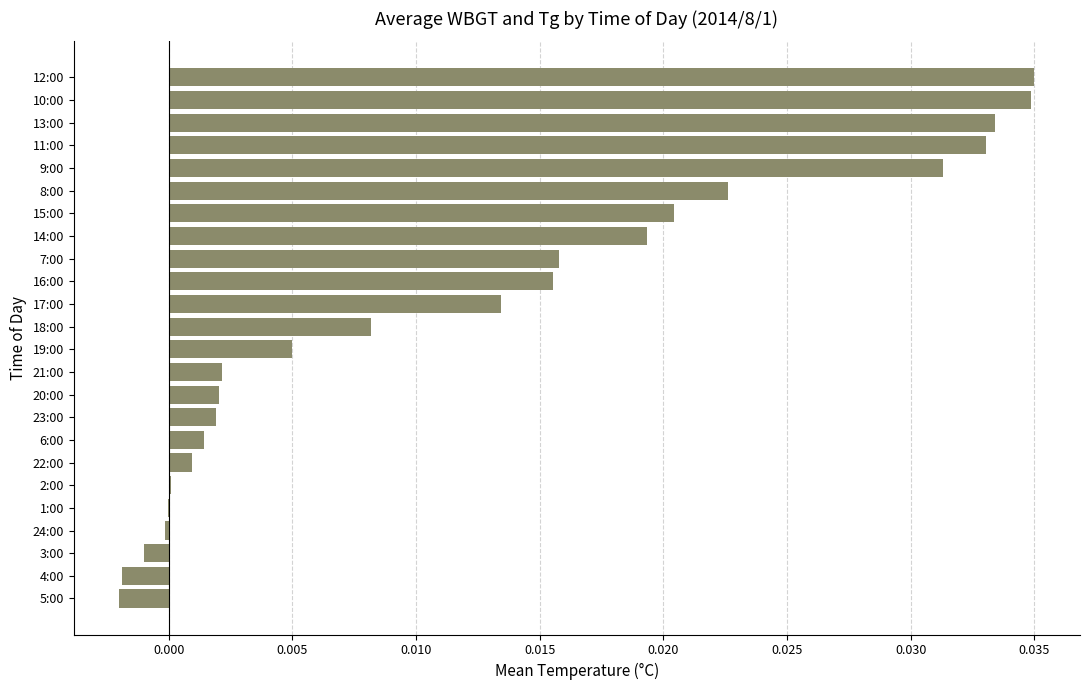

Does the chart contain stacked bars?

No